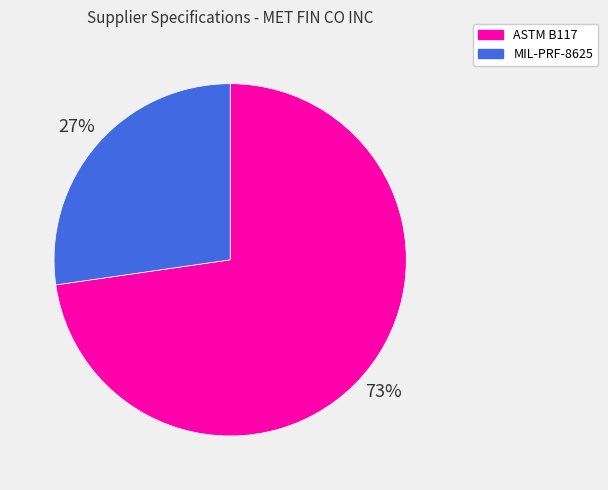

How many segments does this pie chart have?

2